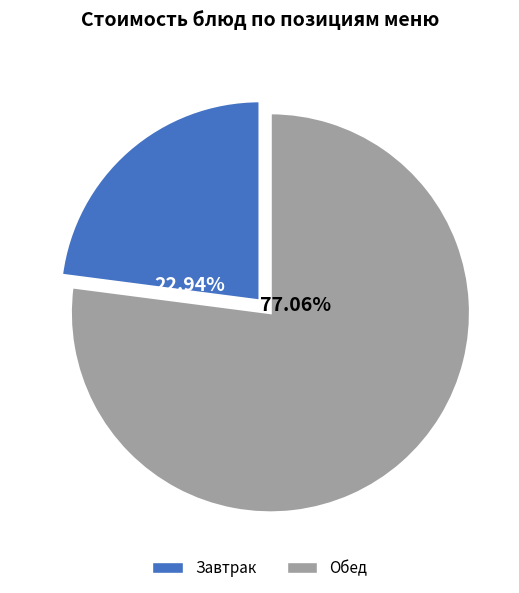

Is there a majority slice in this chart?

Yes